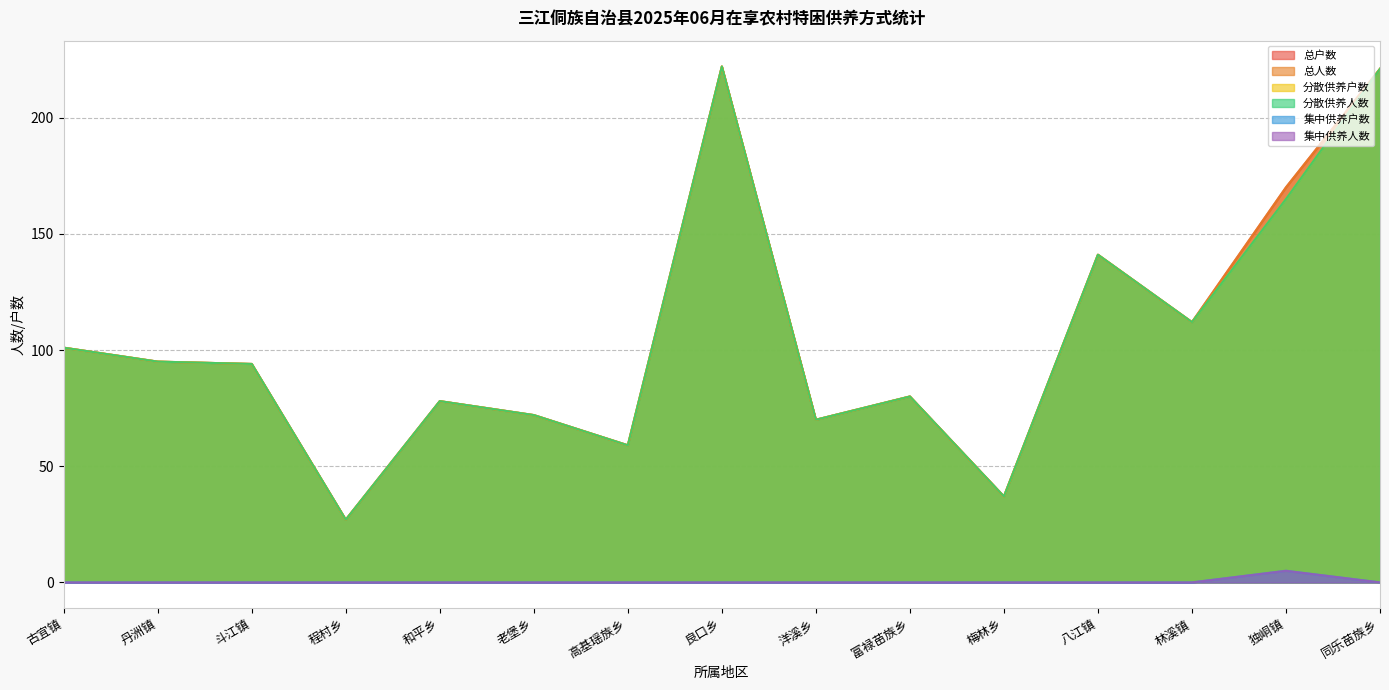

What is the difference between the second highest and minimum values in the 分散供养人数 series?

194